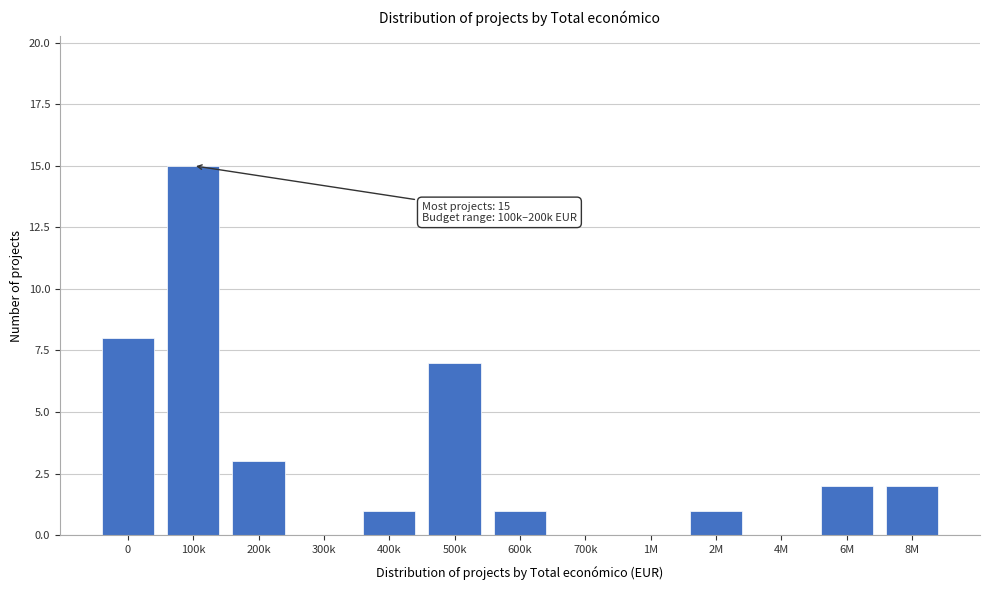

Reading left to right, extract all data points from this chart.

0=8	100k=15	200k=3	300k=0	400k=1	500k=7	600k=1	700k=0	1M=0	2M=1	4M=0	6M=2	8M=2